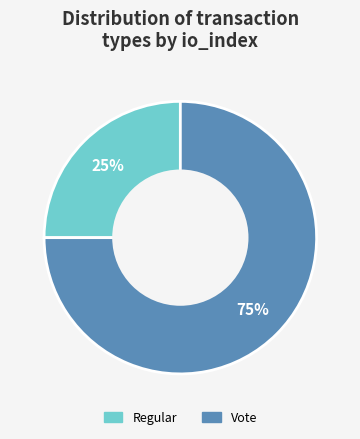

To the nearest percent, what percentage of the pie is Vote?

75%